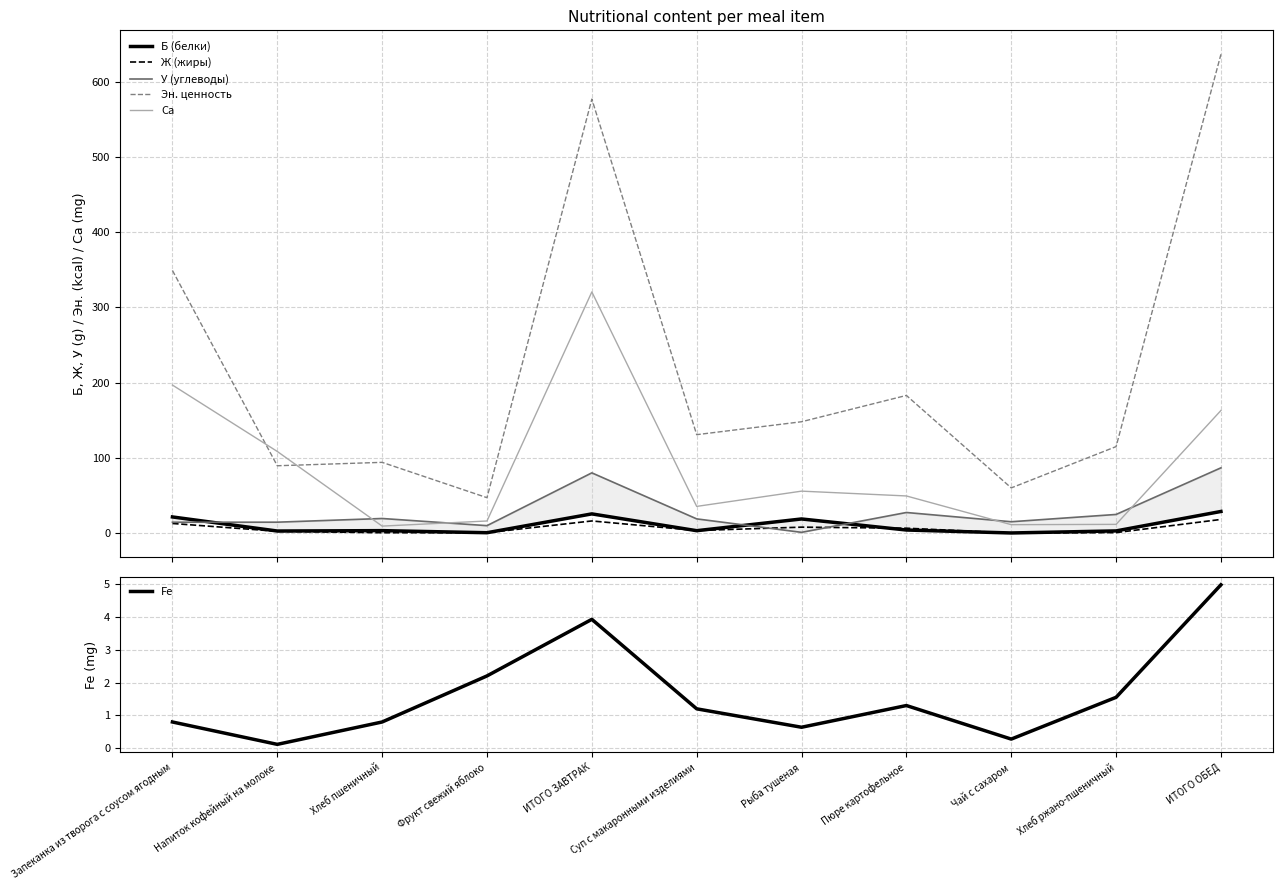

Reading left to right, transcribe all the data shown in this chart.

Б (белки): 21.4	2.6	3.2	0.4	25.4	3.1	18.7	4.0	0.1	2.8	28.7
Ж (жиры): 12.7	2.3	0.4	0.4	16.1	3.3	7.8	6.4	0.0	0.6	18.1
У (углеводы): 14.3	14.4	19.3	9.8	80.0	18.8	0.9	27.3	15.0	24.7	86.7
Эн. ценность: 349.2	89.5	94.0	47.0	577.1	130.8	148.0	183.0	60.0	115.0	636.8
Ca: 196.8	108.5	9.2	16.0	320.7	35.4	55.7	49.3	11.1	11.5	163.0
Fe: 0.8	0.1	0.8	2.2	3.9	1.2	0.6	1.3	0.3	1.6	5.0